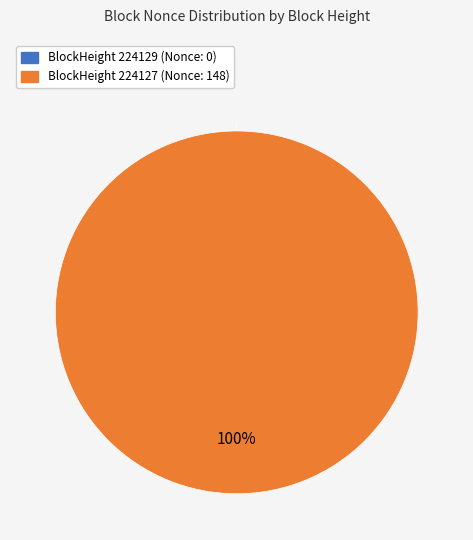

Between 224127 and 224129, which is larger?

224127